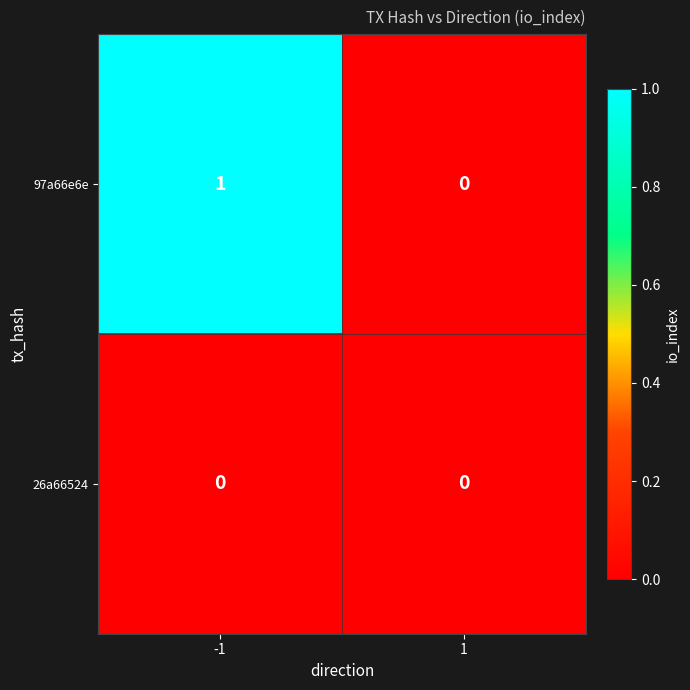

At which category is the sum across all series the highest?

-1